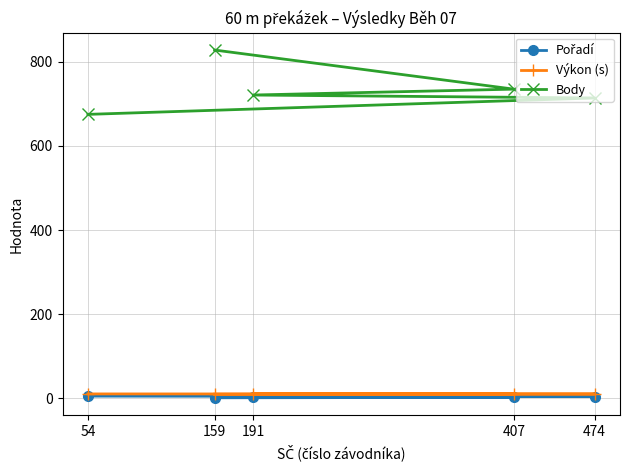

What is the maximum value for Výkon (s)?

10.2